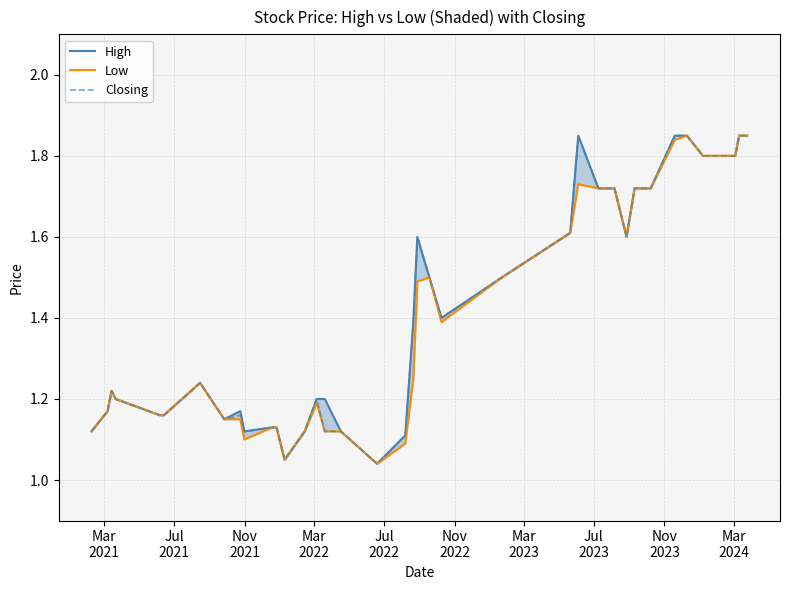

True or false: Low and Closing intersect in this chart.

False